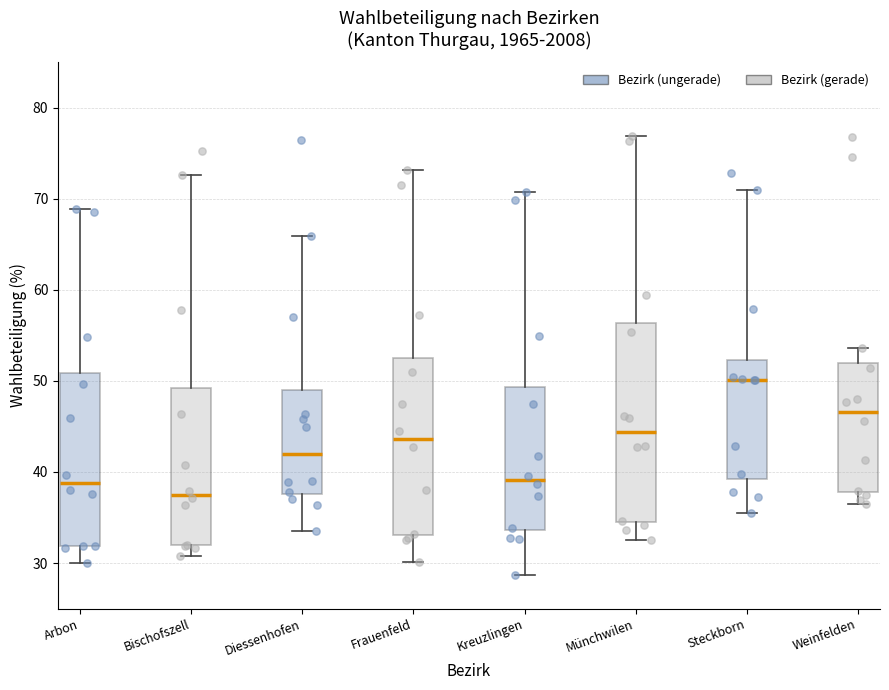

Reading left to right, read every box against the y-axis: the position of its median line, the range the box covers, and the ends of its whiskers. The values are not printed on the chart, so give them approximately, as read against the axis.

Arbon: median 39, box 32 to 51, whiskers 30 to 69
Bischofszell: median 38, box 32 to 49, whiskers 31 to 73
Diessenhofen: median 42, box 38 to 49, whiskers 33 to 66
Frauenfeld: median 44, box 33 to 53, whiskers 30 to 73
Kreuzlingen: median 39, box 34 to 49, whiskers 29 to 71
Münchwilen: median 44, box 34 to 56, whiskers 33 to 77
Steckborn: median 50, box 39 to 52, whiskers 35 to 71
Weinfelden: median 47, box 38 to 52, whiskers 37 to 54